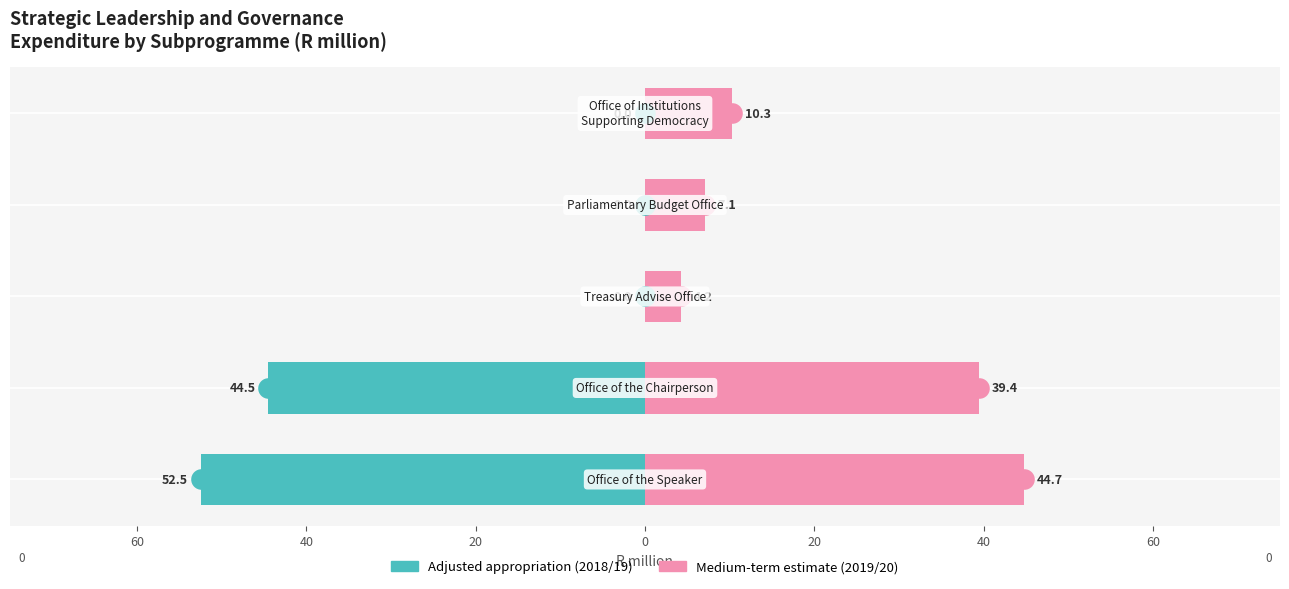

Is the value of 2019/20 at 40 greater than the value of 2018/19 at 60?

Yes